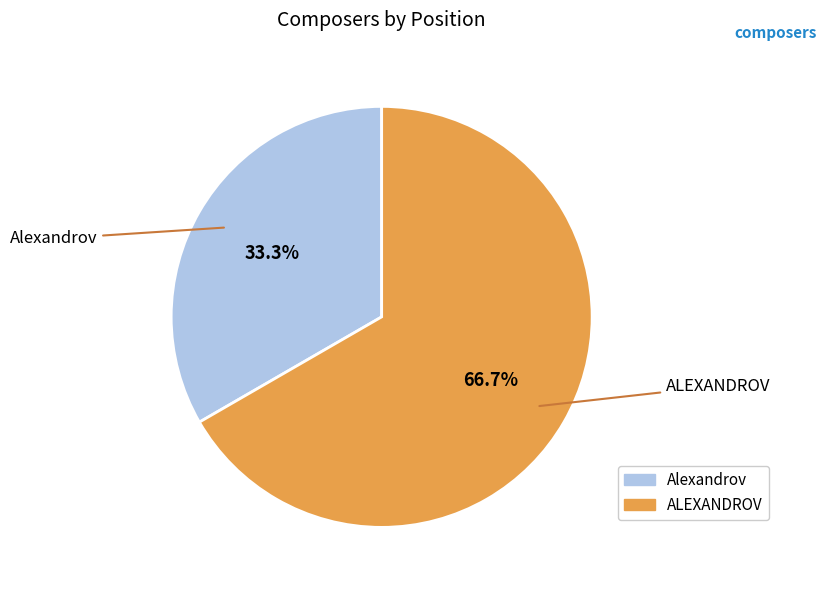

Is there a majority slice in this chart?

Yes